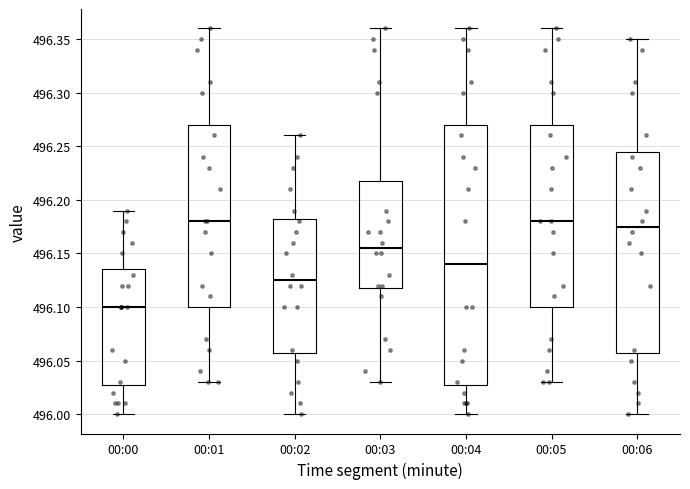

Reading left to right, transcribe this box plot: for each box, give where its median line is, the range the box spans, and where its two whiskers end, as read against the y-axis. The values are not printed on the chart, so give them approximately, as read against the axis.

00:00: median 496.100, box 496.030 to 496.135, whiskers 496.000 to 496.190
00:01: median 496.180, box 496.100 to 496.270, whiskers 496.030 to 496.360
00:02: median 496.125, box 496.060 to 496.185, whiskers 496.000 to 496.260
00:03: median 496.155, box 496.120 to 496.220, whiskers 496.030 to 496.360
00:04: median 496.140, box 496.030 to 496.270, whiskers 496.000 to 496.360
00:05: median 496.180, box 496.100 to 496.270, whiskers 496.030 to 496.360
00:06: median 496.175, box 496.060 to 496.245, whiskers 496.000 to 496.350